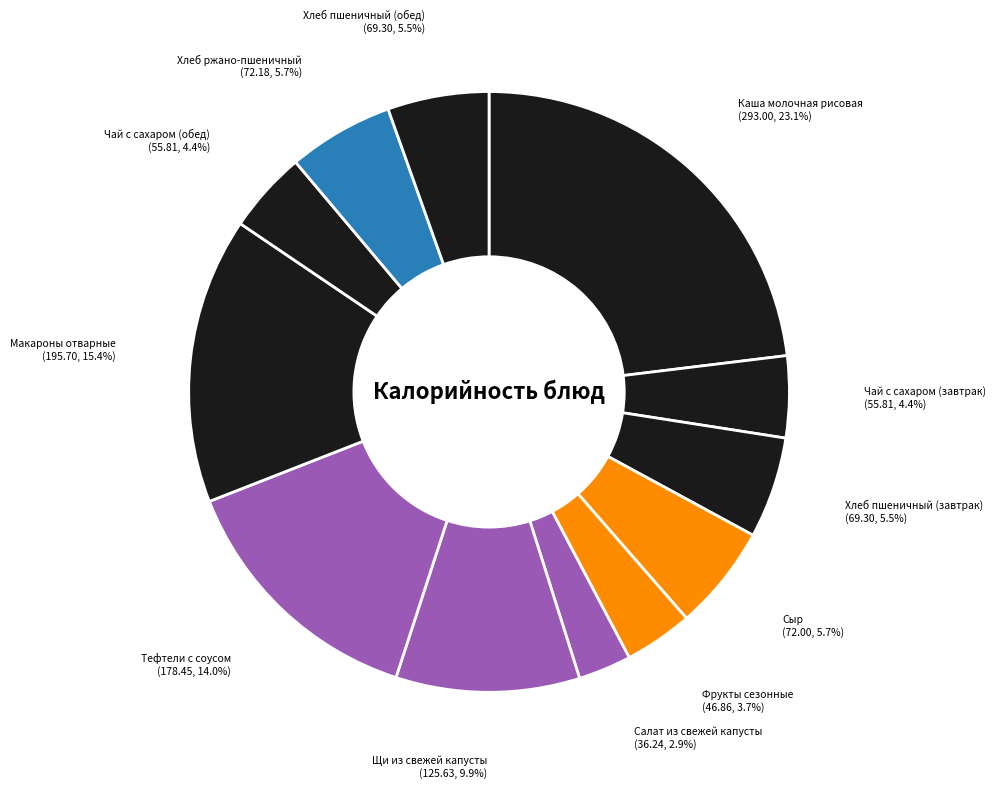

To the nearest percent, what is the difference between the largest and smallest slice percentages?

20%